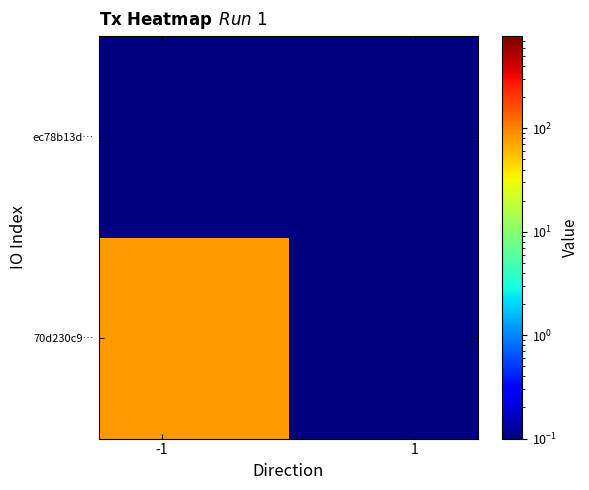

List the series in order of their overall mean, lowest first.

ec78b13d…, 70d230c9…